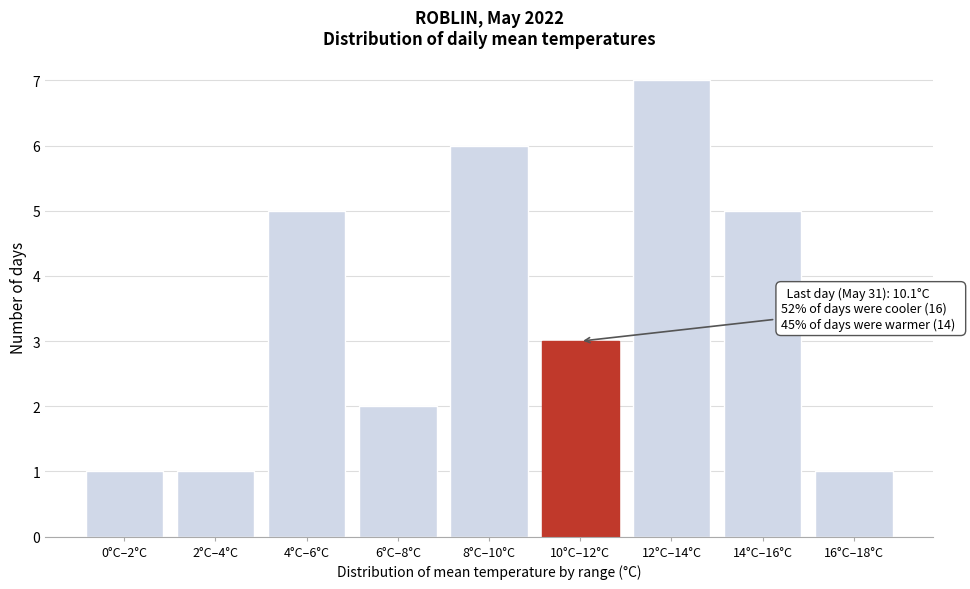

Reading left to right, list all the values displayed in this chart.

1	1	5	2	6	3	7	5	1